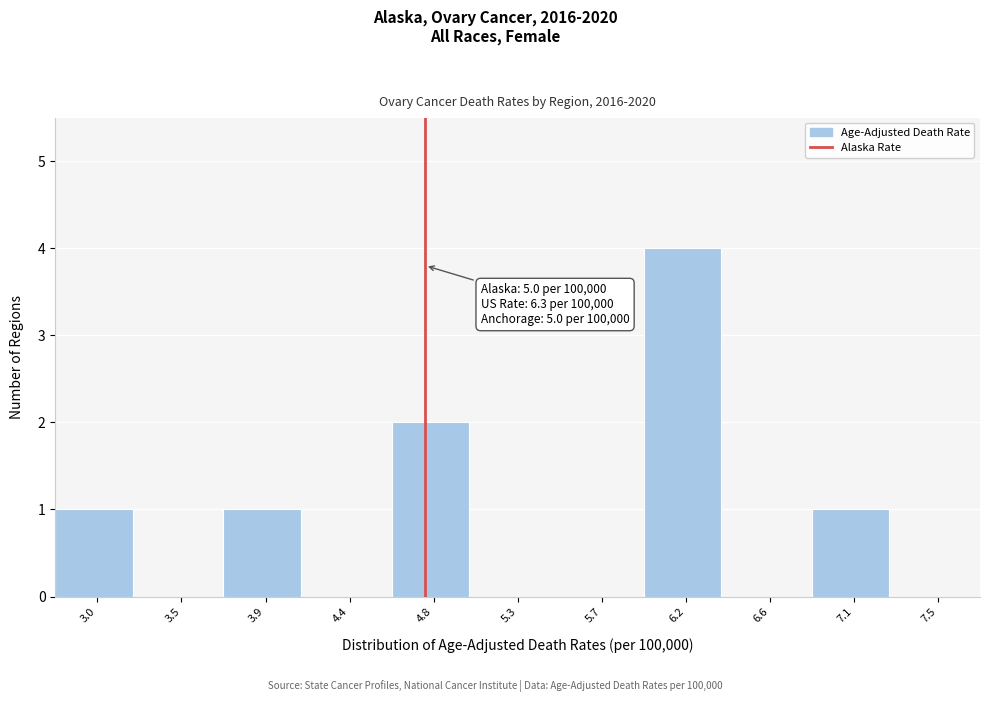

Reading left to right, transcribe all the data shown in this chart.

3.0=1	3.5=0	3.9=1	4.4=0	4.8=2	5.3=0	5.7=0	6.2=4	6.6=0	7.1=1	7.5=0